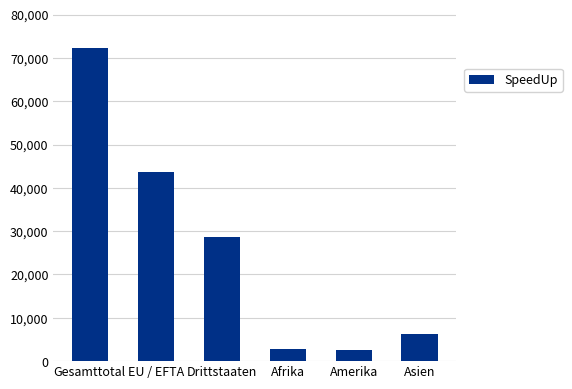

What is the difference between the second highest and second lowest values?

41052